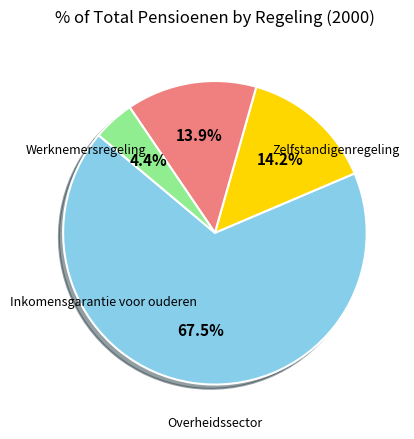

Is there any slice that represents more than half of the pie?

Yes